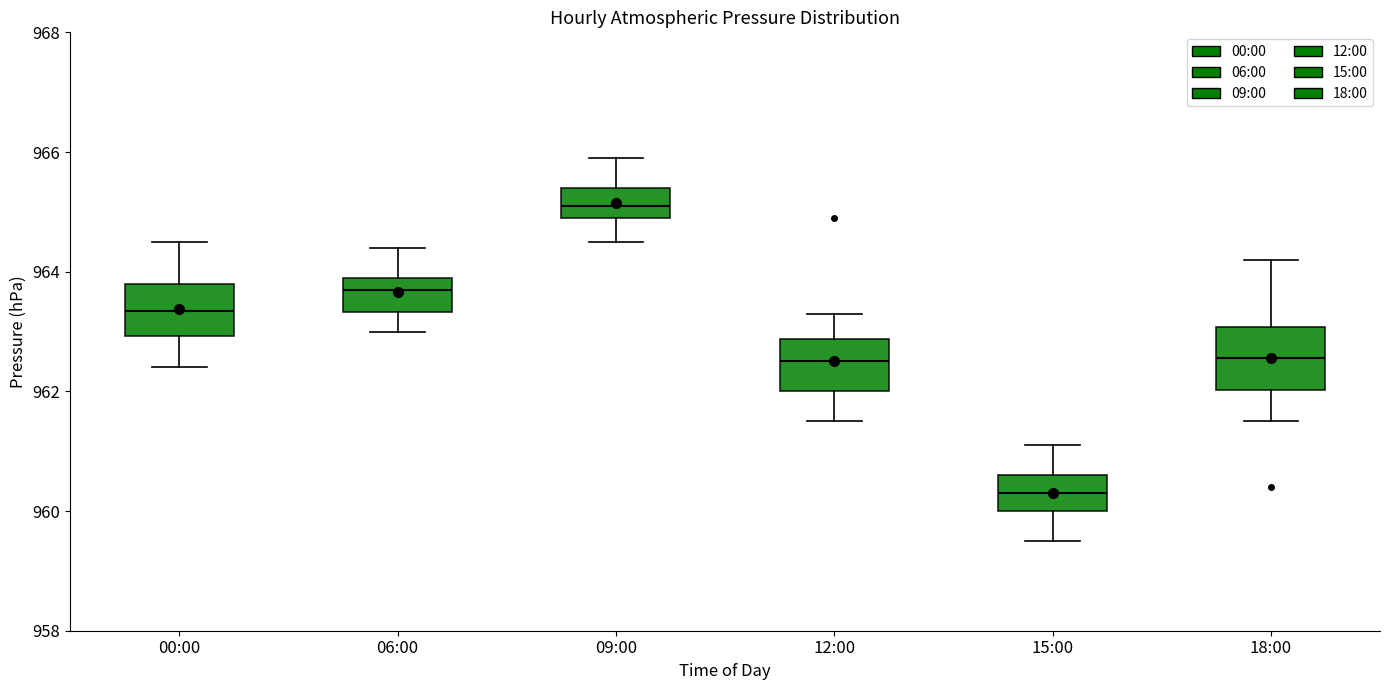

Where is the upper edge of the box for 09:00 on the y-axis? The values are not printed on the chart, so give them approximately, as read against the axis.

965.4